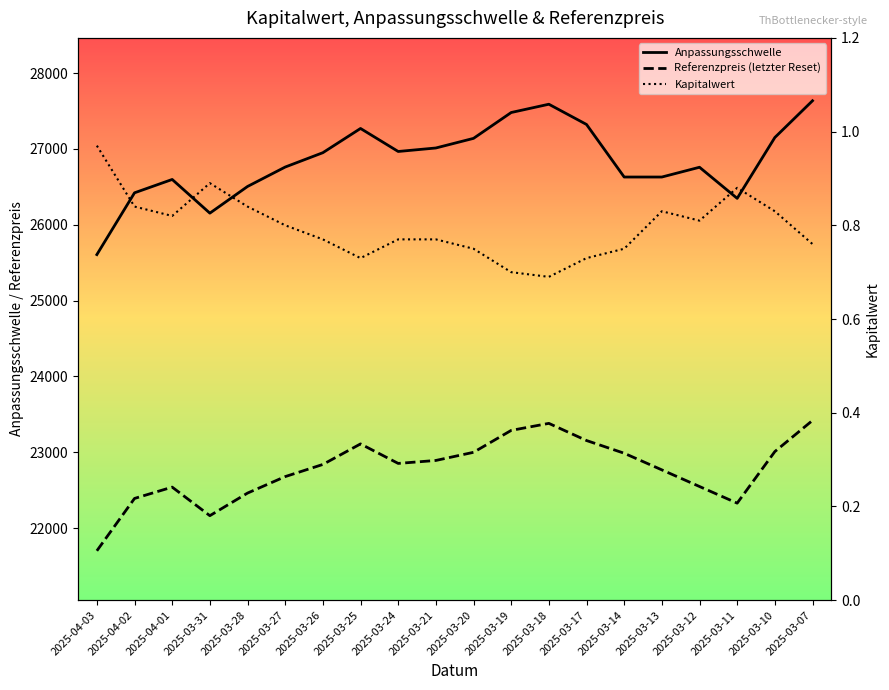

What is the spread (max minus min) of values at 2025-03-18?

27588.5